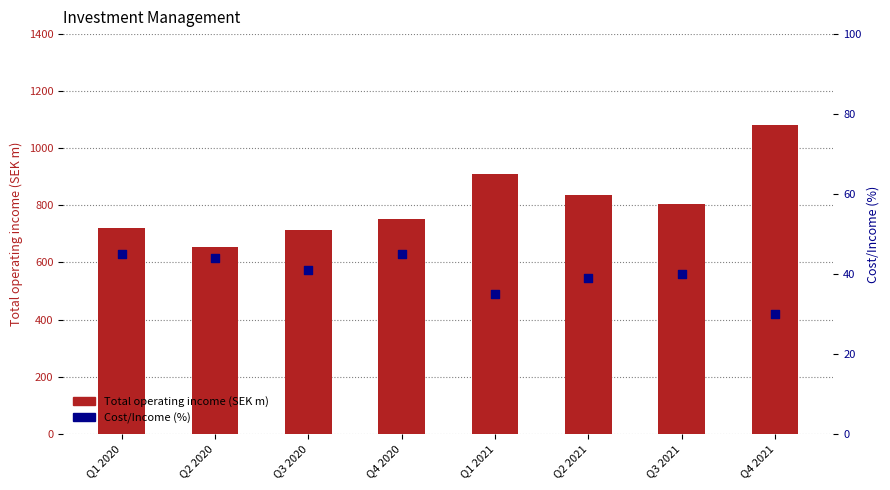

What is the total value across all series at Q4 2020?

796.4